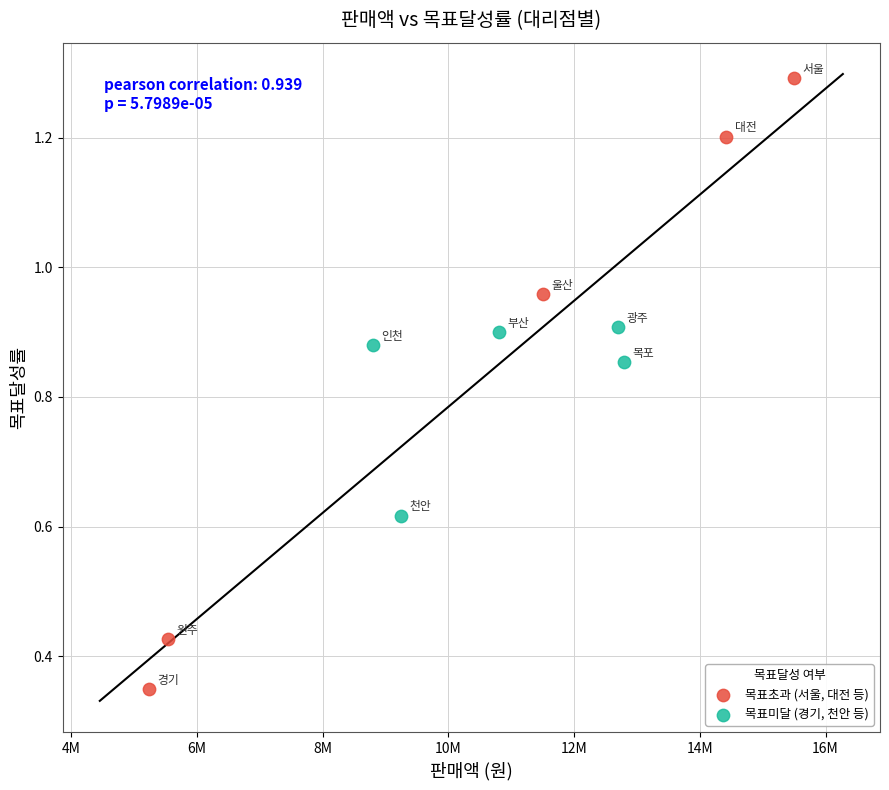

Which series has the largest Y range (max minus min)?

목표초과 (서울, 대전 등)